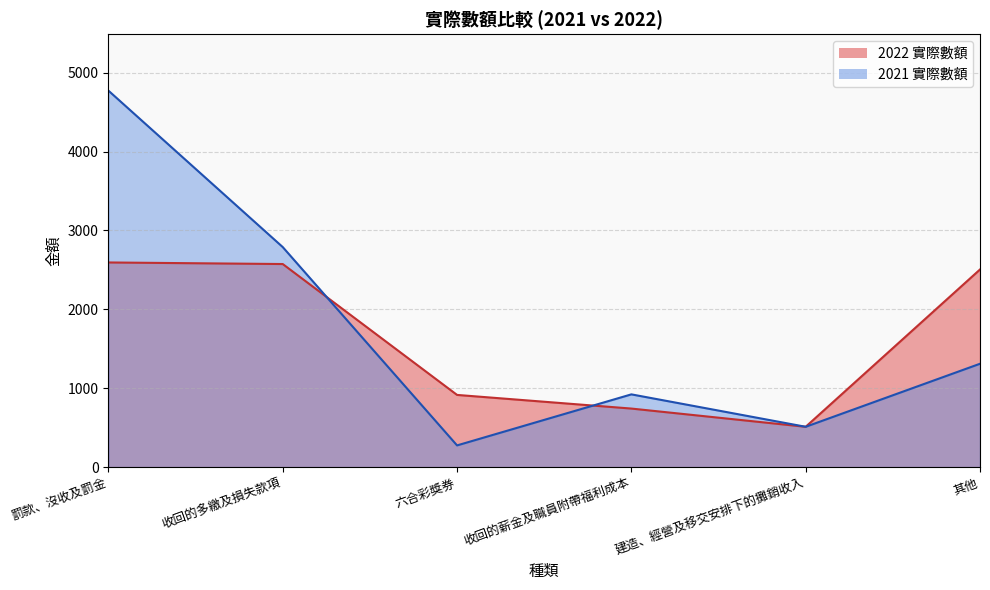

What is the sum of all 2021 實際數額 values?

10579